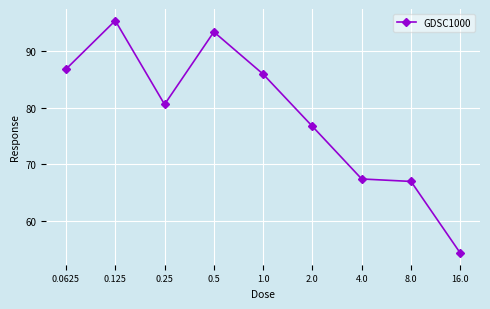

True or false: the data has more than 0 interior local peaks.

True